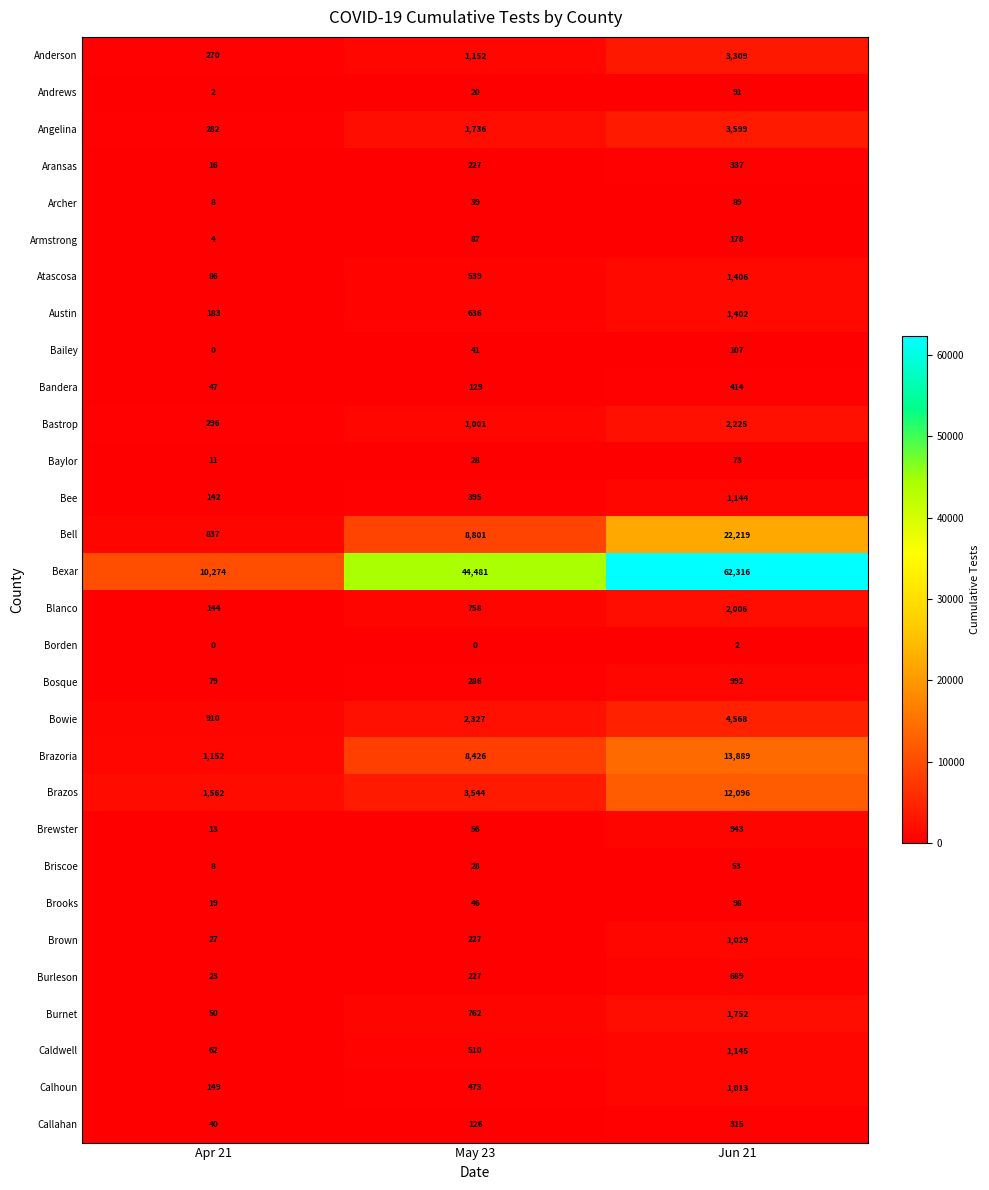

How many Bee values are between 142 and 1144?

3